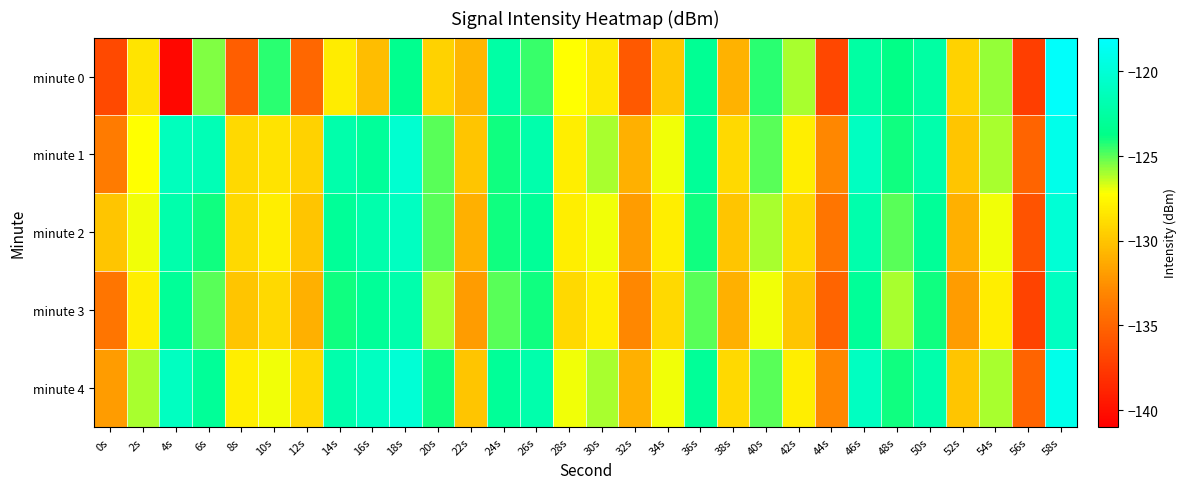

Reading left to right, transcribe all the data shown in this chart.

minute 0: 0s=-136.6	2s=-128.4	4s=-140.5	6s=-125.5	8s=-135.4	10s=-124.3	12s=-134.8	14s=-128.2	16s=-130.4	18s=-123.4	20s=-129.3	22s=-130.7	24s=-122.4	26s=-124.5	28s=-127.2	30s=-128.3	32s=-135.6	34s=-129.9	36s=-123.2	38s=-130.9	40s=-124.4	42s=-126.0	44s=-136.8	46s=-122.4	48s=-123.8	50s=-122.4	52s=-129.4	54s=-125.8	56s=-137.3	58s=-118.3
minute 1: 0s=-133.7	2s=-127.2	4s=-121.2	6s=-121.5	8s=-129.0	10s=-128.6	12s=-129.4	14s=-122.1	16s=-122.9	18s=-120.3	20s=-125.0	22s=-130.0	24s=-124.0	26s=-122.0	28s=-128.0	30s=-126.0	32s=-131.0	34s=-127.0	36s=-123.0	38s=-129.0	40s=-125.0	42s=-128.0	44s=-133.0	46s=-121.0	48s=-124.0	50s=-122.0	52s=-130.0	54s=-126.0	56s=-135.0	58s=-119.0
minute 2: 0s=-130.0	2s=-127.0	4s=-122.0	6s=-124.0	8s=-129.0	10s=-128.0	12s=-130.0	14s=-123.0	16s=-122.0	18s=-121.0	20s=-125.0	22s=-131.0	24s=-124.0	26s=-123.0	28s=-128.0	30s=-127.0	32s=-132.0	34s=-128.0	36s=-124.0	38s=-130.0	40s=-126.0	42s=-129.0	44s=-134.0	46s=-122.0	48s=-125.0	50s=-123.0	52s=-131.0	54s=-127.0	56s=-136.0	58s=-120.0
minute 3: 0s=-134.0	2s=-128.0	4s=-123.0	6s=-125.0	8s=-130.0	10s=-129.0	12s=-131.0	14s=-124.0	16s=-123.0	18s=-122.0	20s=-126.0	22s=-132.0	24s=-125.0	26s=-124.0	28s=-129.0	30s=-128.0	32s=-133.0	34s=-129.0	36s=-125.0	38s=-131.0	40s=-127.0	42s=-130.0	44s=-135.0	46s=-123.0	48s=-126.0	50s=-124.0	52s=-132.0	54s=-128.0	56s=-137.0	58s=-121.0
minute 4: 0s=-132.0	2s=-126.0	4s=-121.0	6s=-123.0	8s=-128.0	10s=-127.0	12s=-129.0	14s=-122.0	16s=-121.0	18s=-120.0	20s=-124.0	22s=-130.0	24s=-123.0	26s=-122.0	28s=-127.0	30s=-126.0	32s=-131.0	34s=-127.0	36s=-123.0	38s=-129.0	40s=-125.0	42s=-128.0	44s=-133.0	46s=-121.0	48s=-124.0	50s=-122.0	52s=-130.0	54s=-126.0	56s=-135.0	58s=-119.0